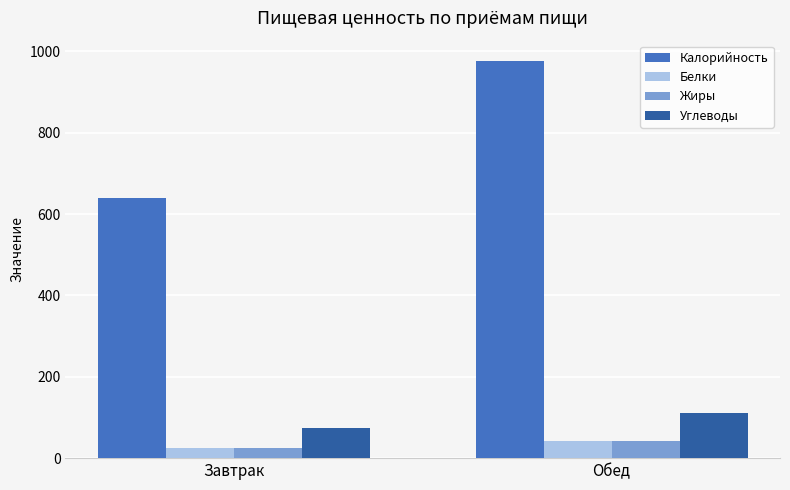

What is the difference between the maximum and minimum values in the Калорийность series?

338.9